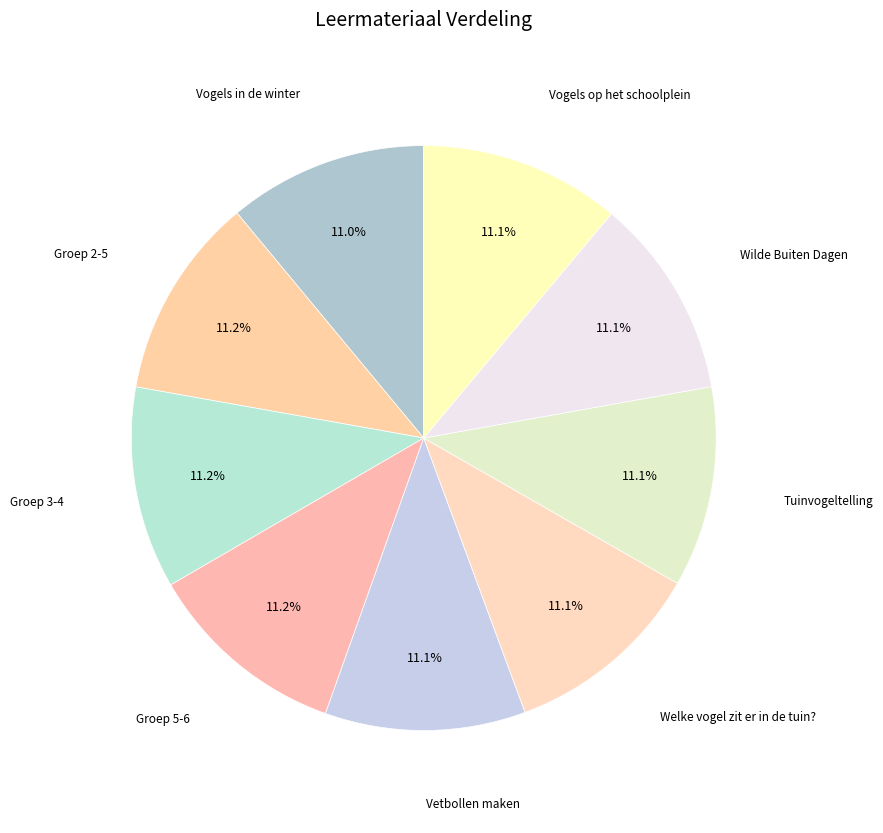

Is there any slice that represents more than half of the pie?

No